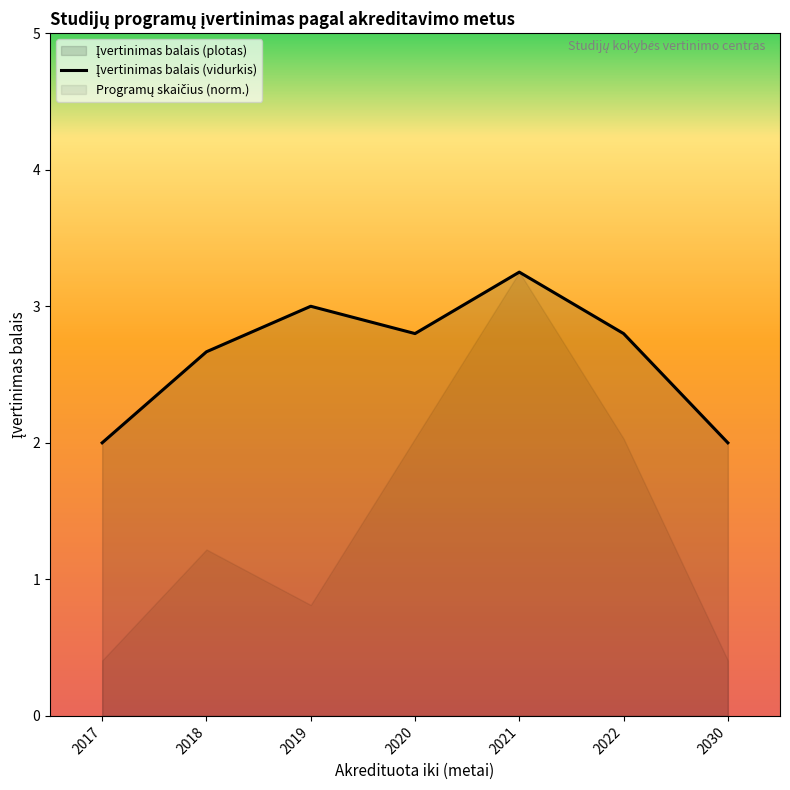

At which category does the data reach its first local peak?

2019